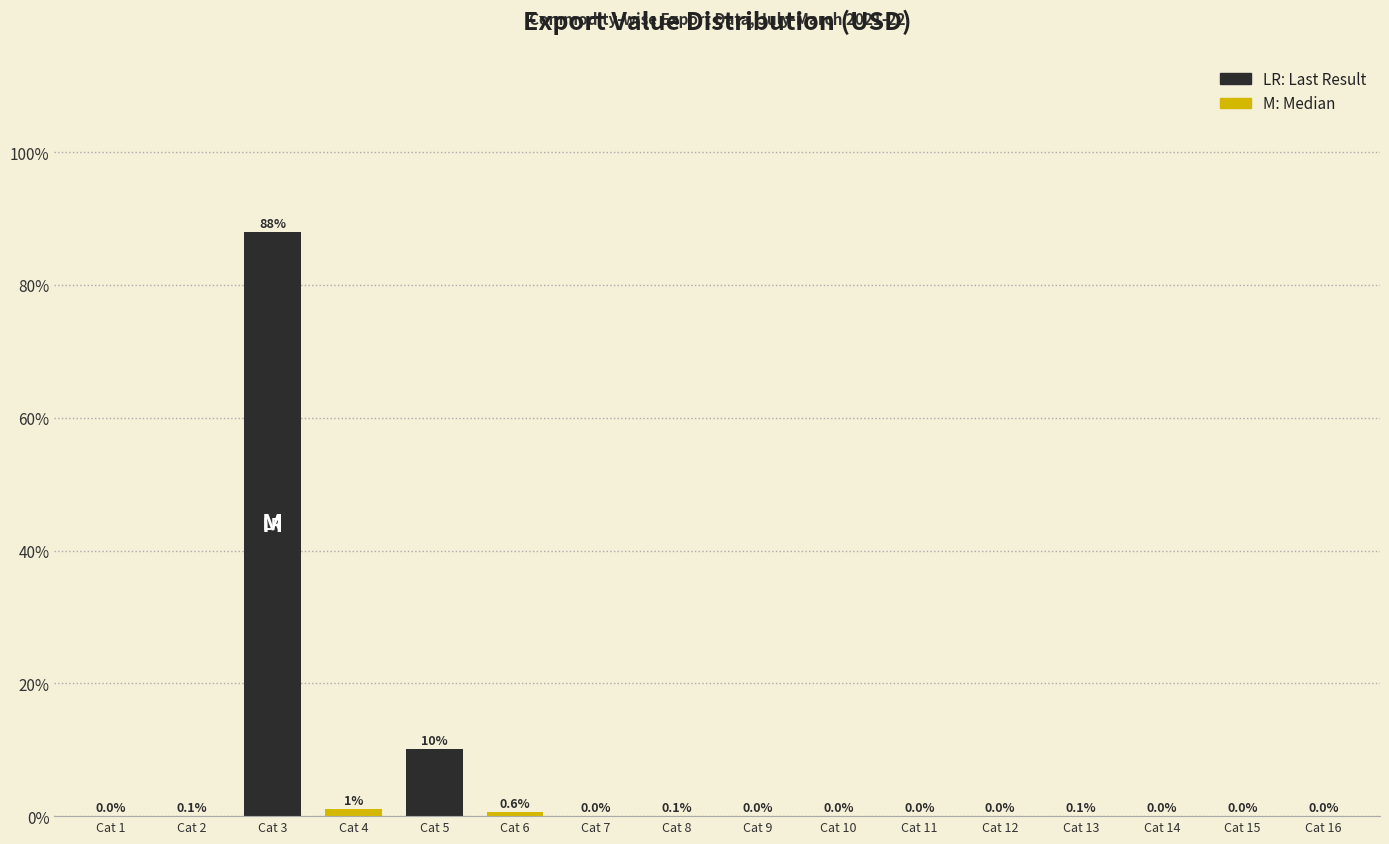

Which label corresponds to the largest value in the chart?

Cat 3